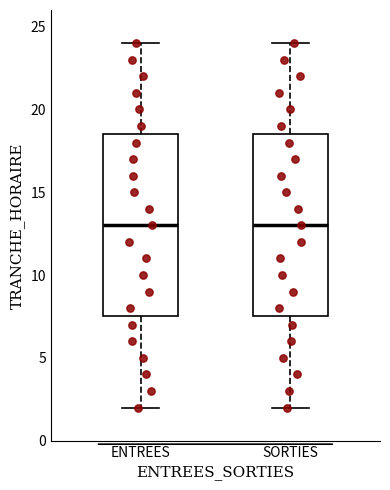

Reading left to right, transcribe this box plot: for each box, give where its median line is, the range the box spans, and where its two whiskers end, as read against the y-axis. The values are not printed on the chart, so give them approximately, as read against the axis.

ENTREES: median 13.0, box 7.5 to 18.5, whiskers 2.0 to 24.0
SORTIES: median 13.0, box 7.5 to 18.5, whiskers 2.0 to 24.0